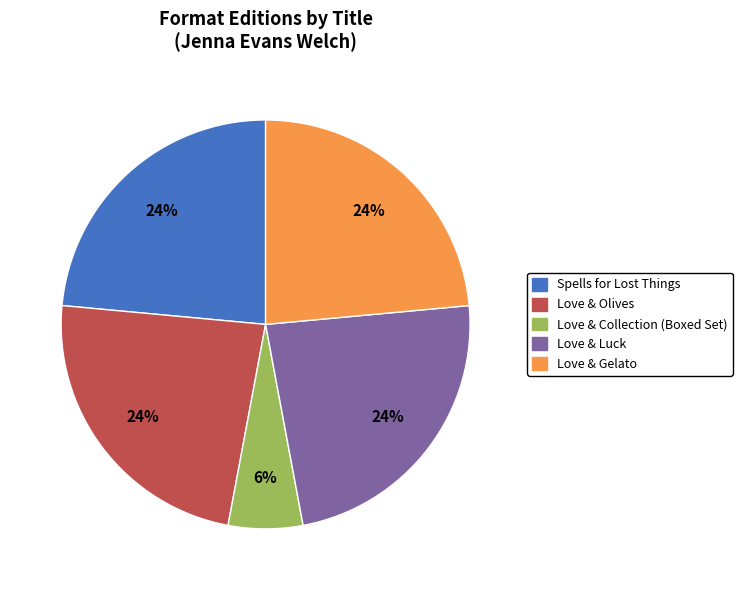

Which slice is the smallest?

Love & Collection (Boxed Set)